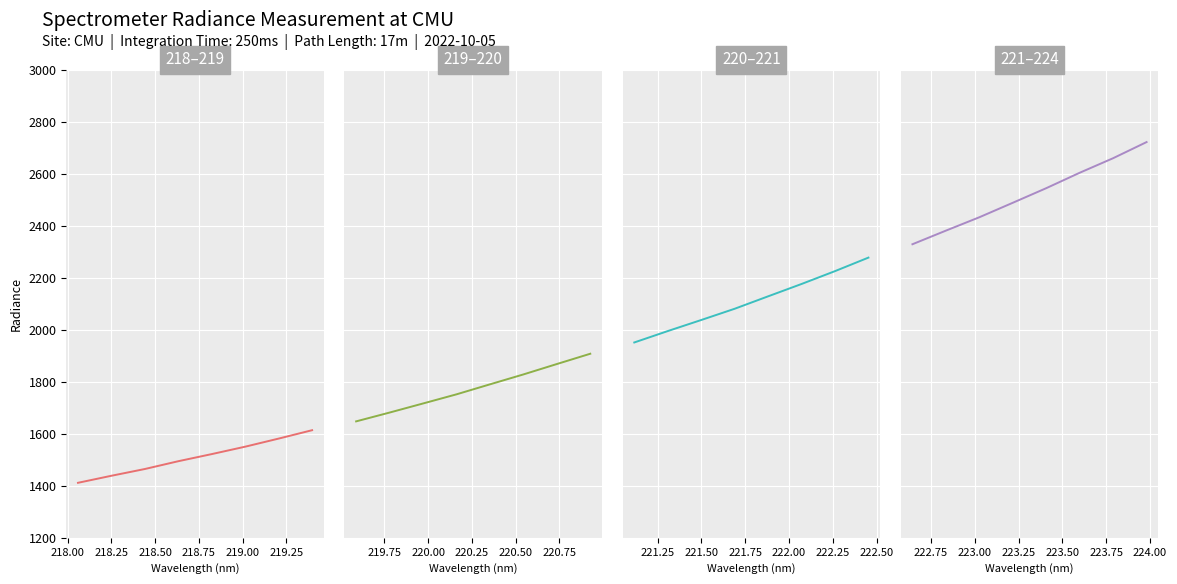

True or false: 219–220 has more than 2 points higher than both neighbors.

False